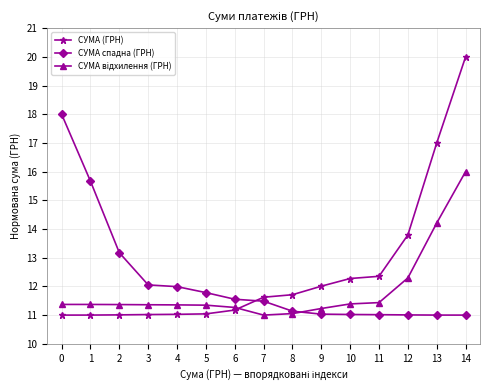

Which series has the widest spread of values?

СУМА (ГРН)